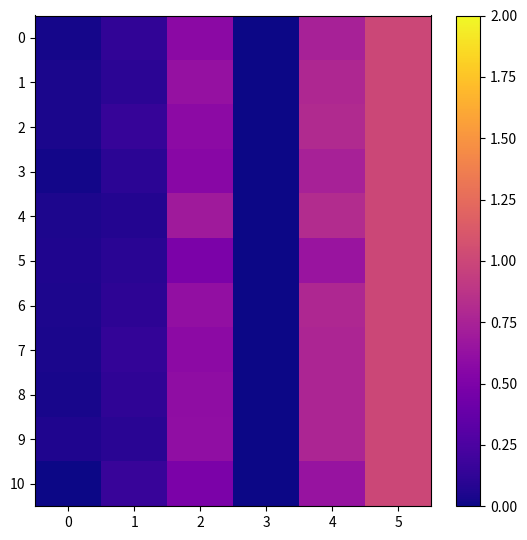

Which series changed the most between 0 and 4?

4